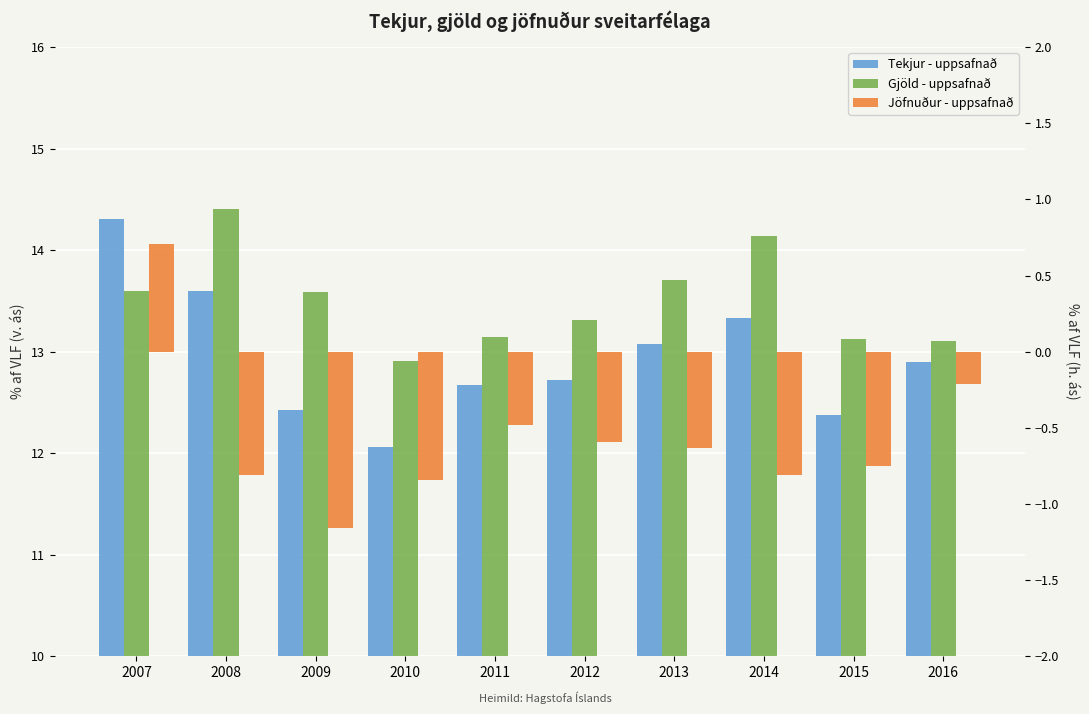

What is the spread (max minus min) of values at 2010?

13.8